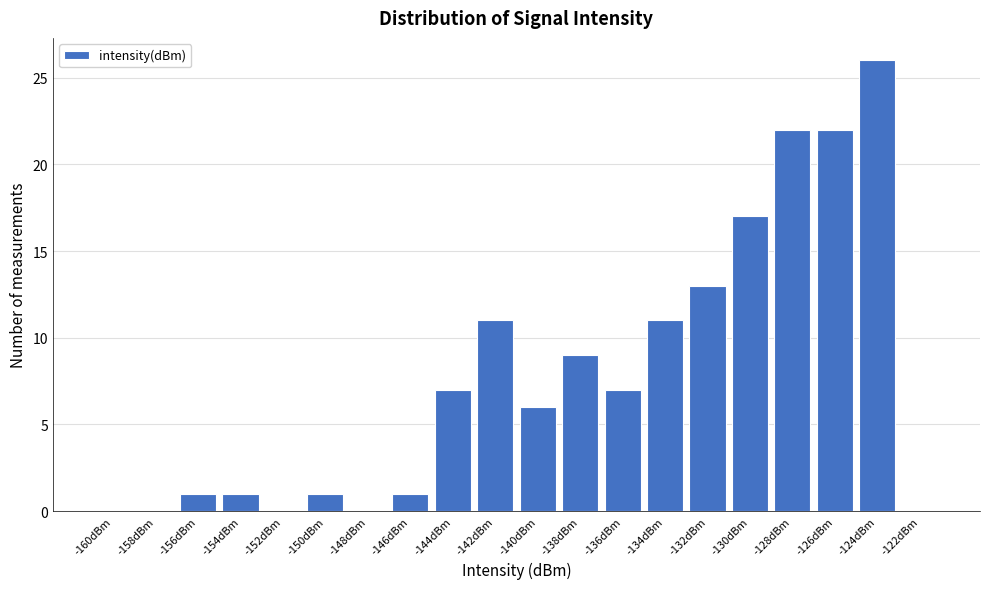

Reading left to right, transcribe all the data shown in this chart.

-160dBm=0	-158dBm=0	-156dBm=1	-154dBm=1	-152dBm=0	-150dBm=1	-148dBm=0	-146dBm=1	-144dBm=7	-142dBm=11	-140dBm=6	-138dBm=9	-136dBm=7	-134dBm=11	-132dBm=13	-130dBm=17	-128dBm=22	-126dBm=22	-124dBm=26	-122dBm=0